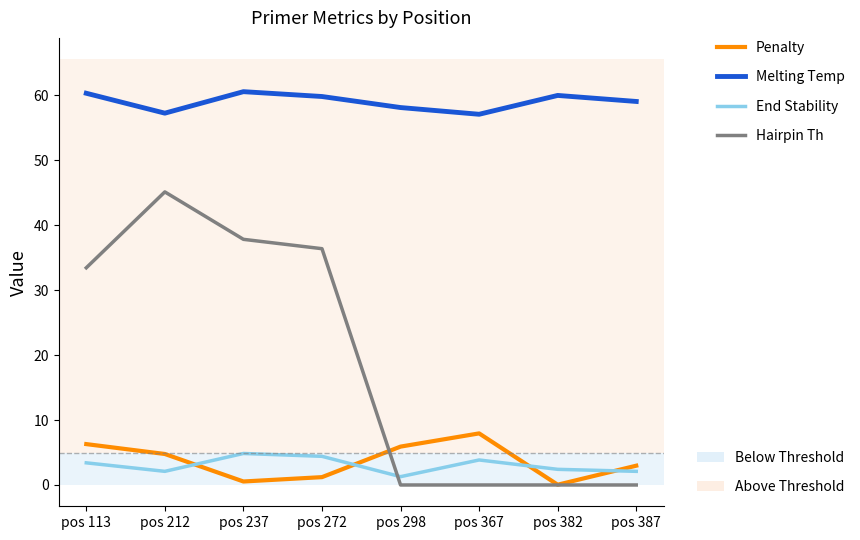

What is the total value across all series at pos 212?

109.2